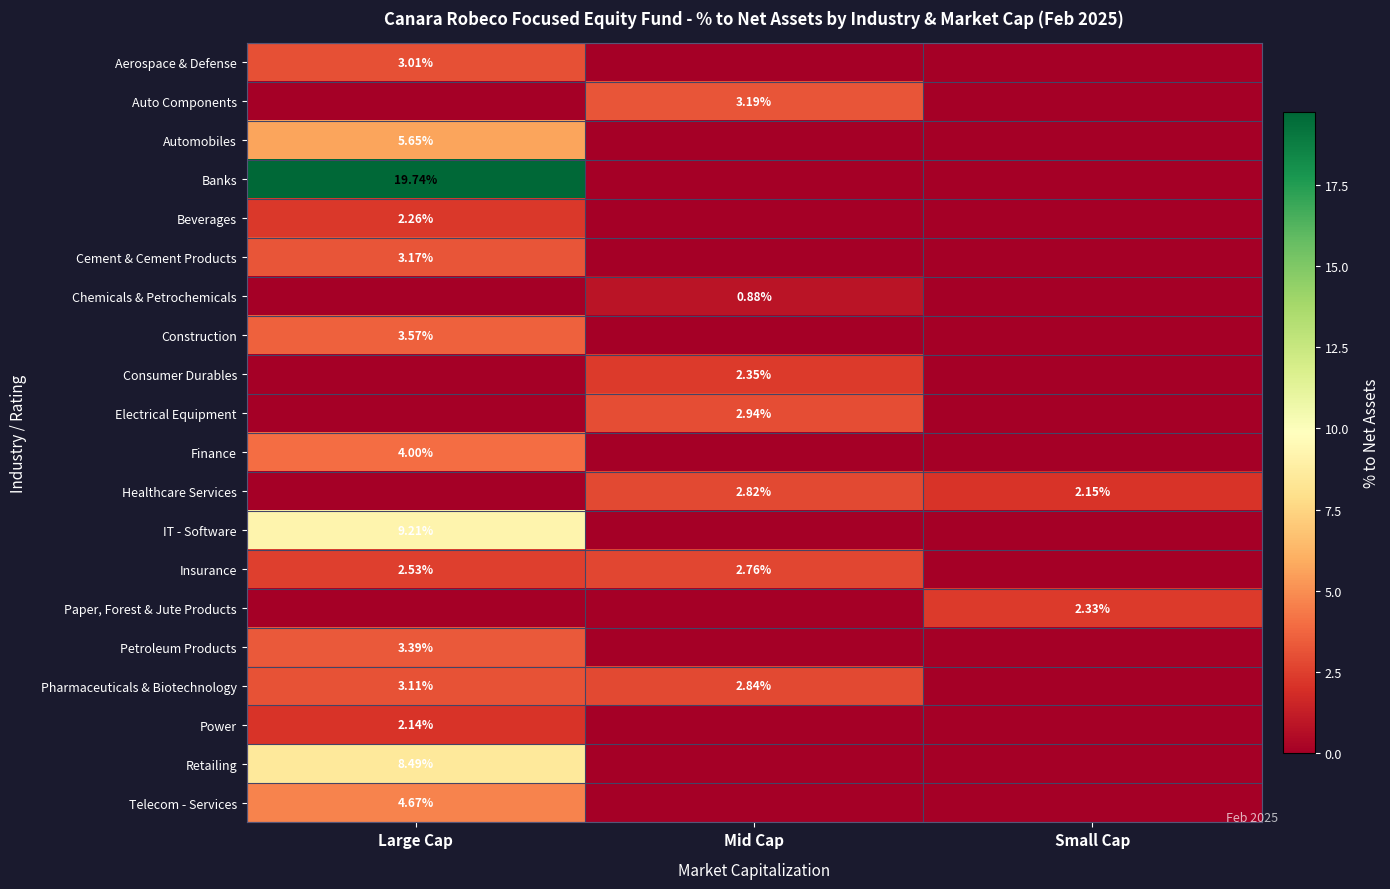

Is the value of Telecom - Services at Large Cap greater than the value of Insurance at Large Cap?

Yes